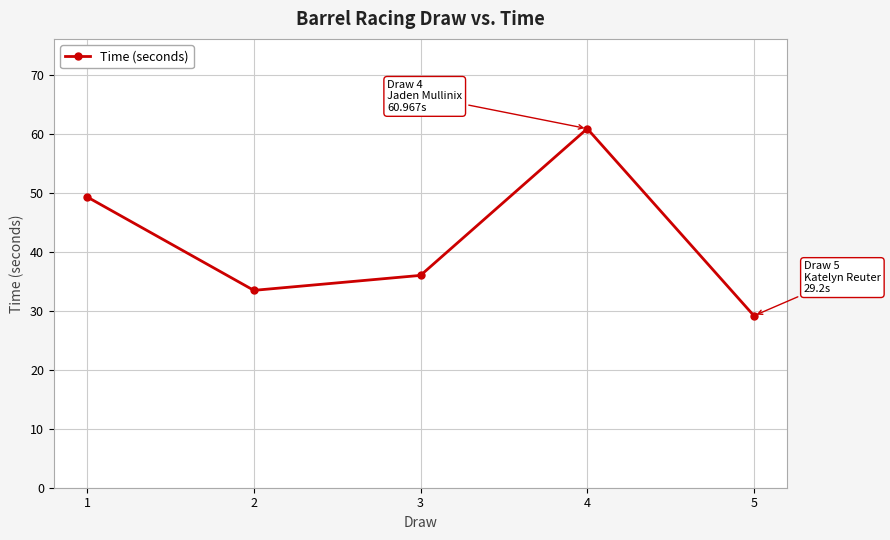

What is the difference between the maximum and minimum values?

31.8